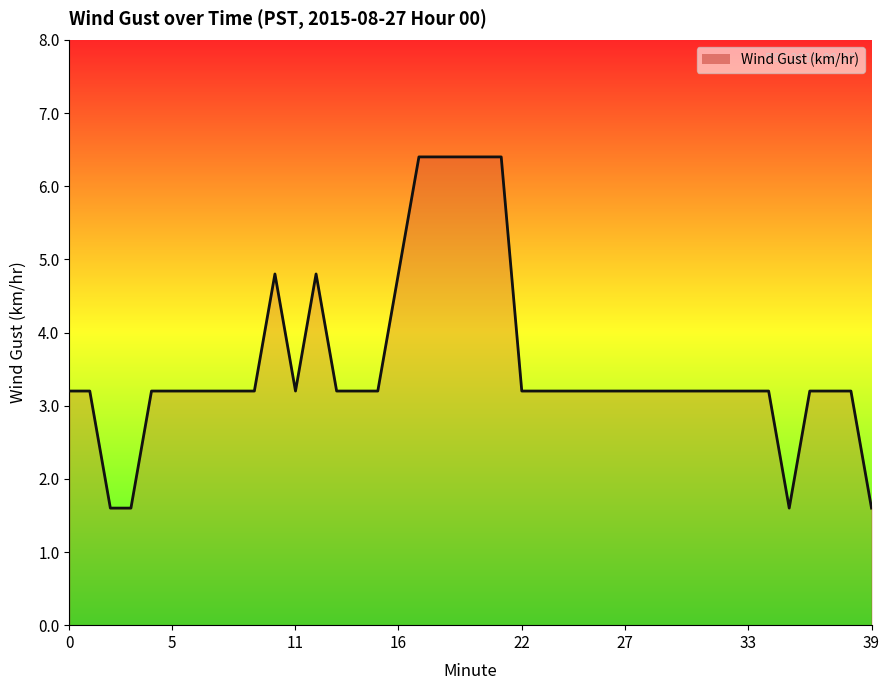

What is the difference between the maximum and minimum values?

4.8